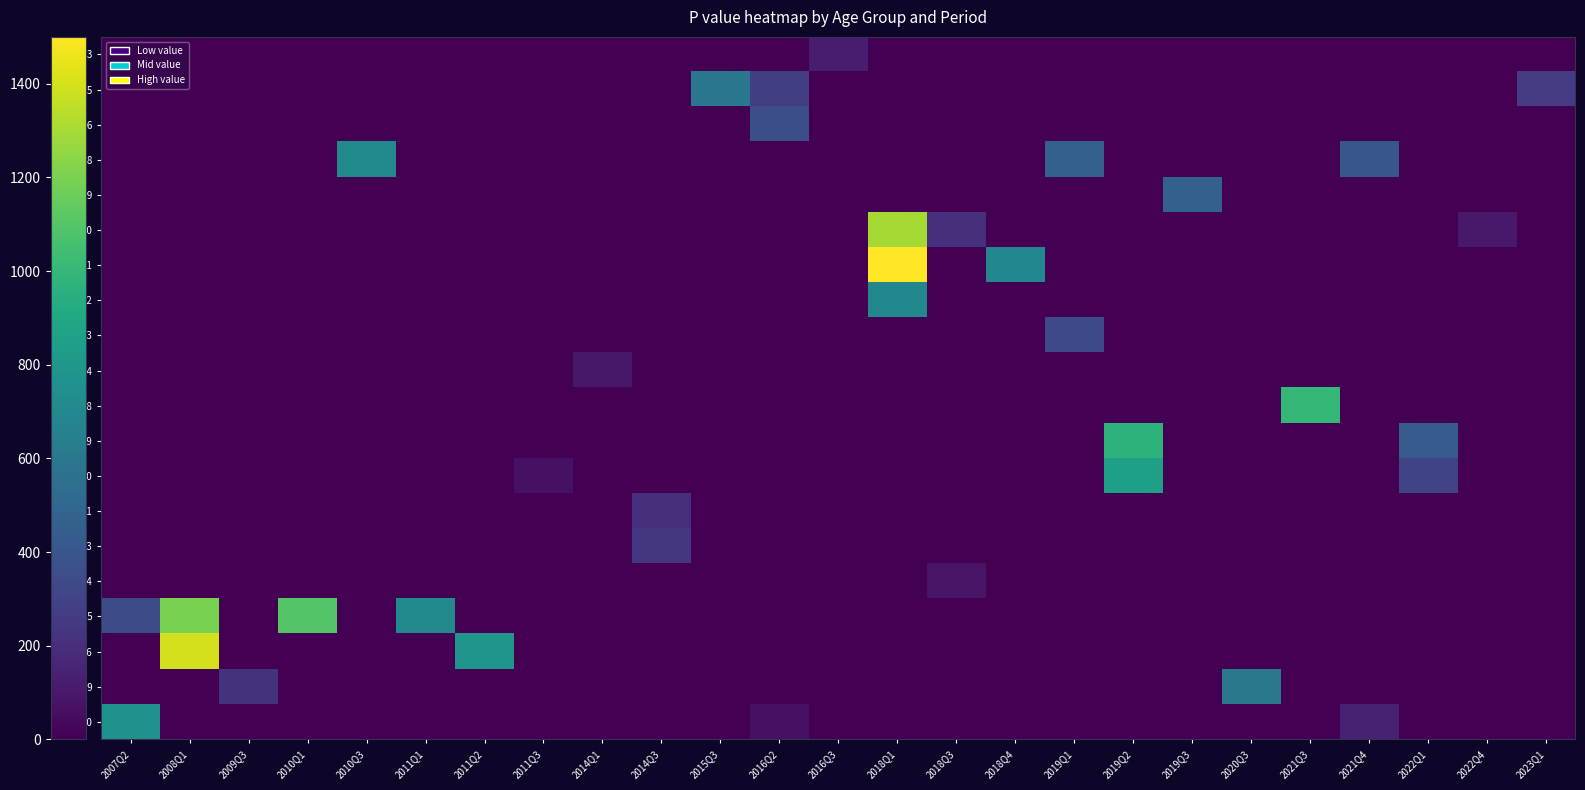

Count the number of categories in the chart.

25